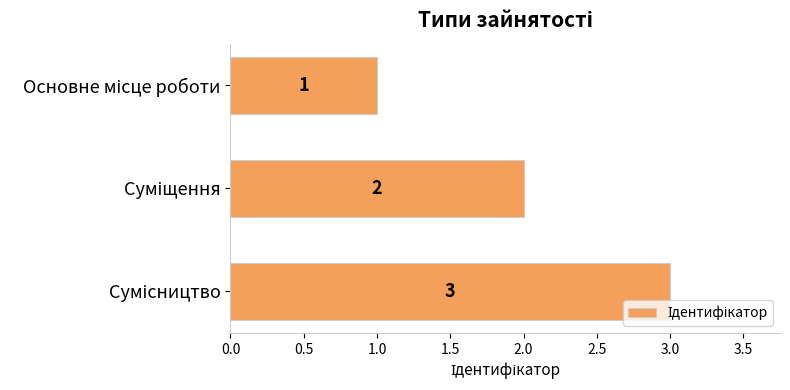

What is the sum of all values?

6